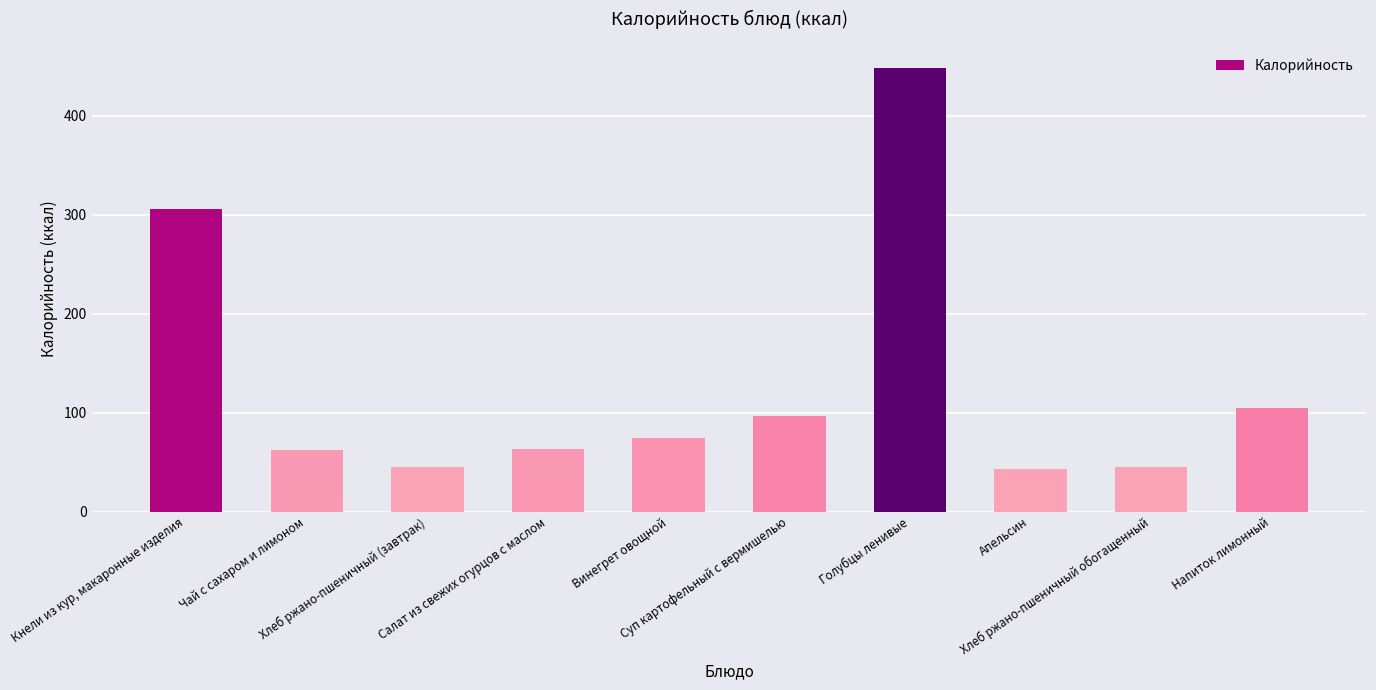

What is the approximate value at Голубцы ленивые, to the nearest 50?

450